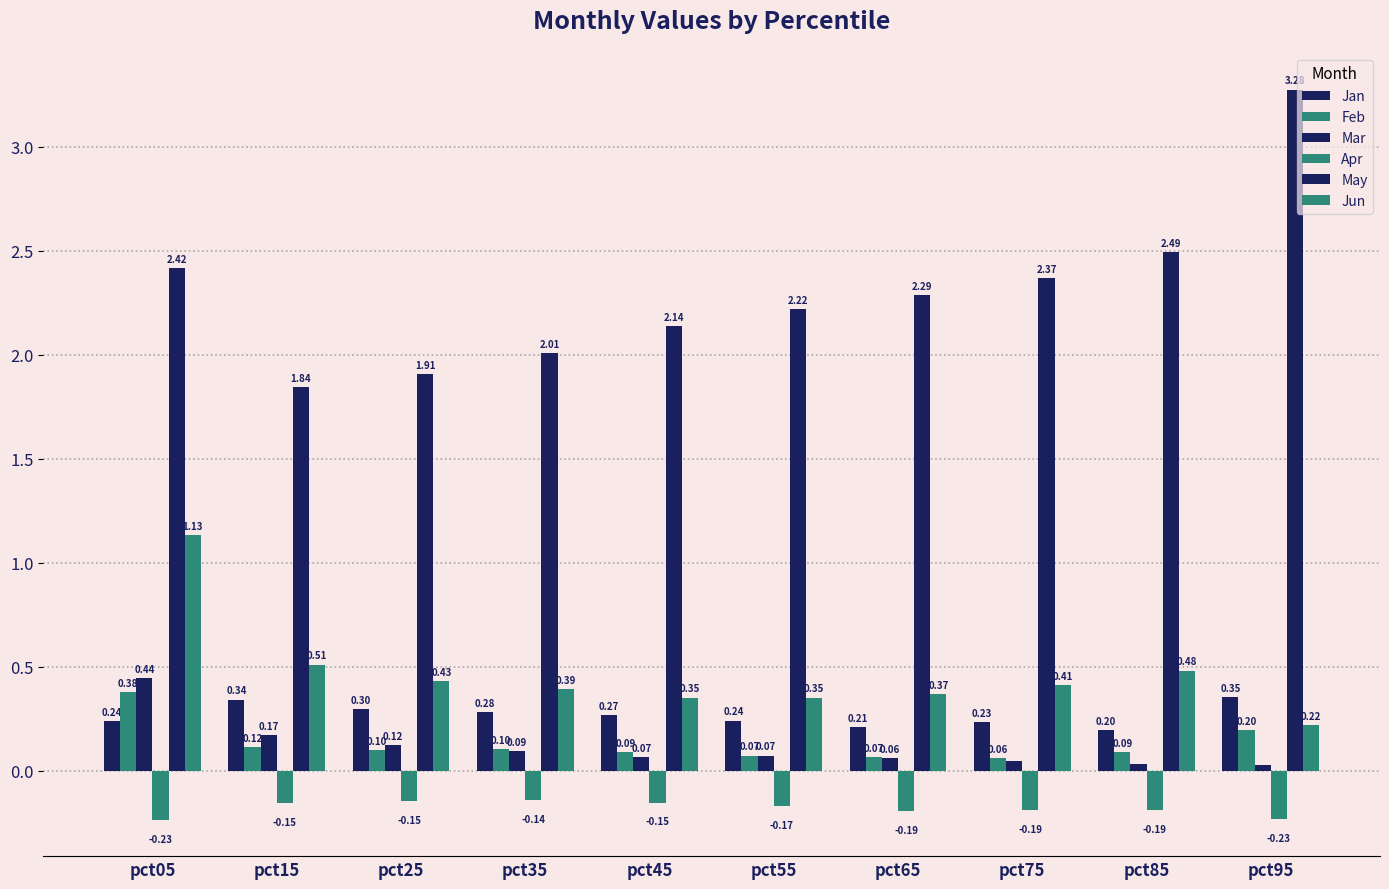

What is the sum of the Apr values at pct45 and pct85?

-0.3